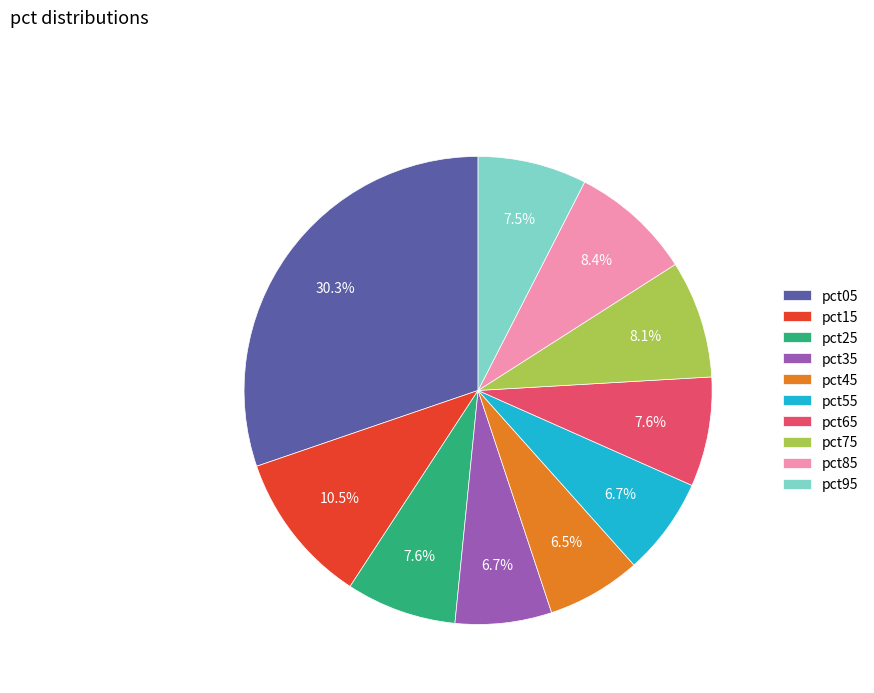

What is the largest slice in the pie chart?

pct05